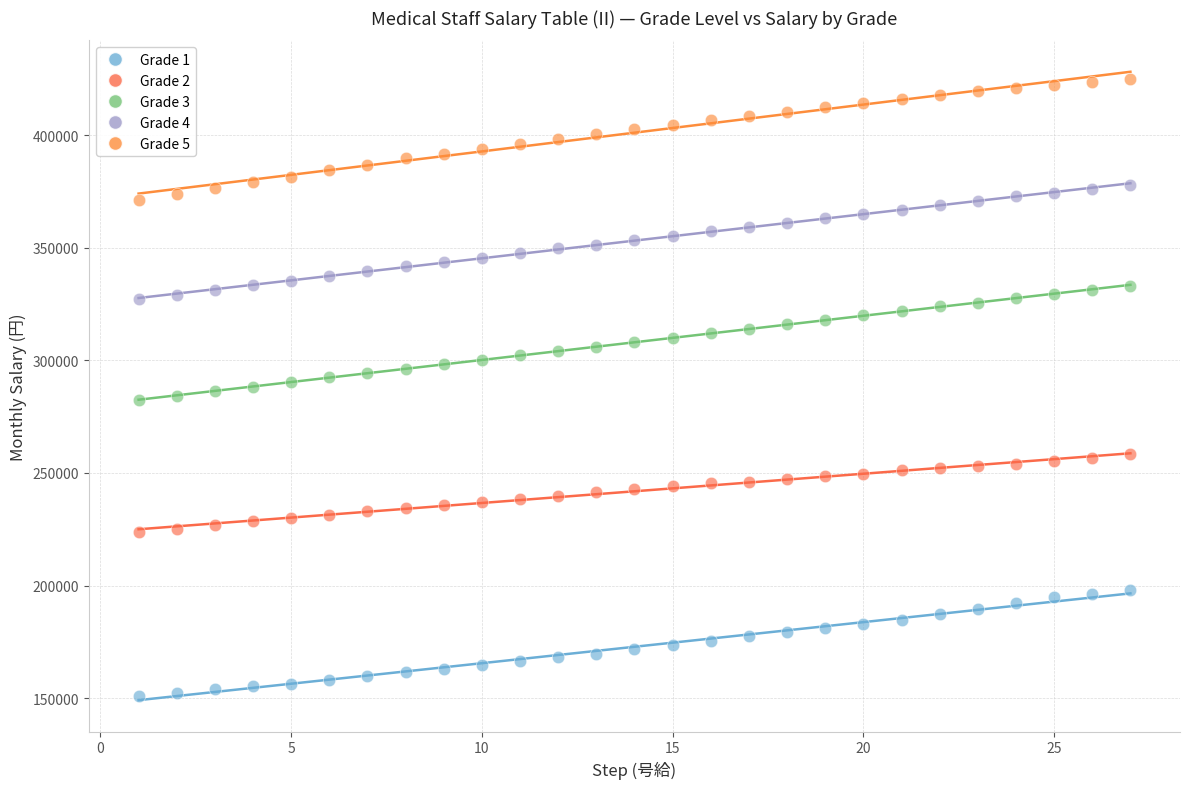

Which series reaches the maximum Y coordinate?

Grade 5